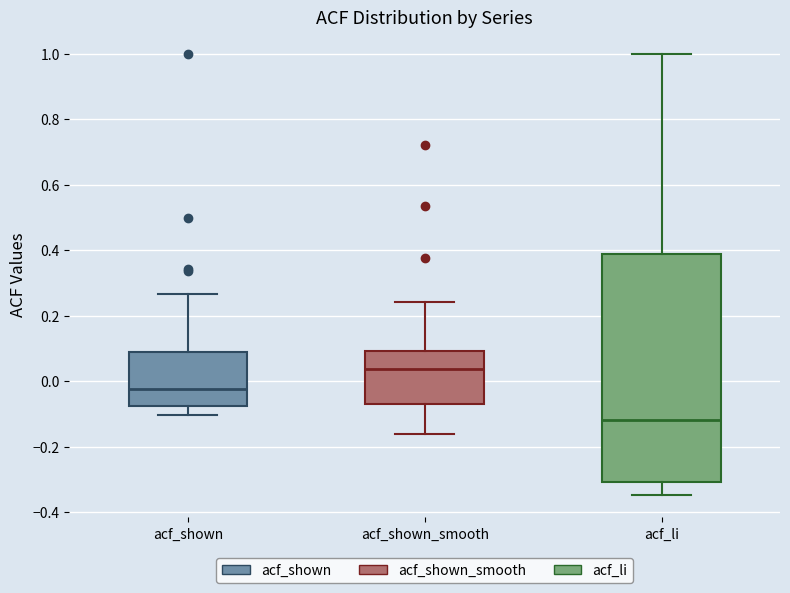

Reading left to right, transcribe this box plot: for each box, give where its median line is, the range the box spans, and where its two whiskers end, as read against the y-axis. The values are not printed on the chart, so give them approximately, as read against the axis.

acf_shown: median -0.02, box -0.08 to 0.08, whiskers -0.10 to 0.26
acf_shown_smooth: median 0.04, box -0.06 to 0.10, whiskers -0.16 to 0.24
acf_li: median -0.12, box -0.30 to 0.38, whiskers -0.34 to 1.00